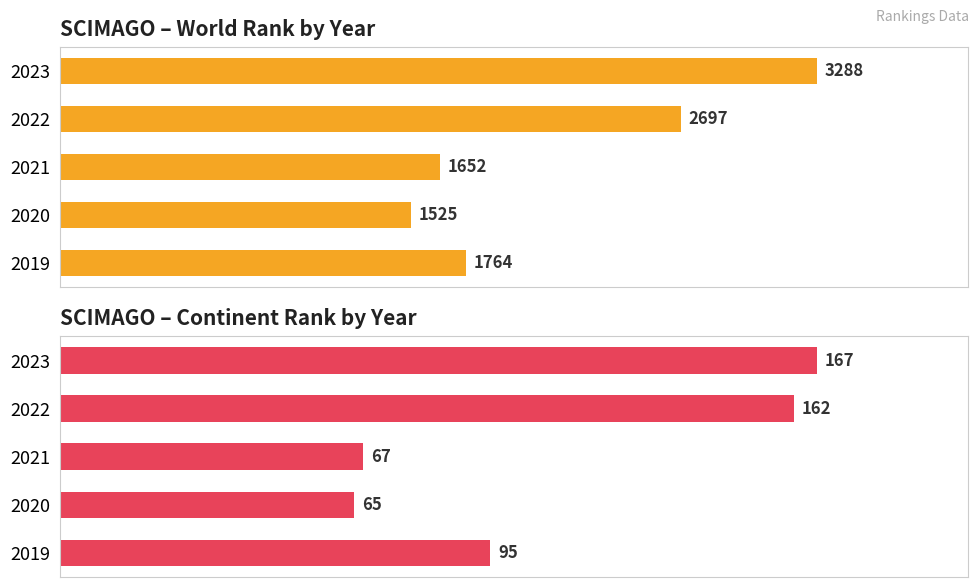

What is the difference between the maximum and second lowest values in the world rank series?

1636